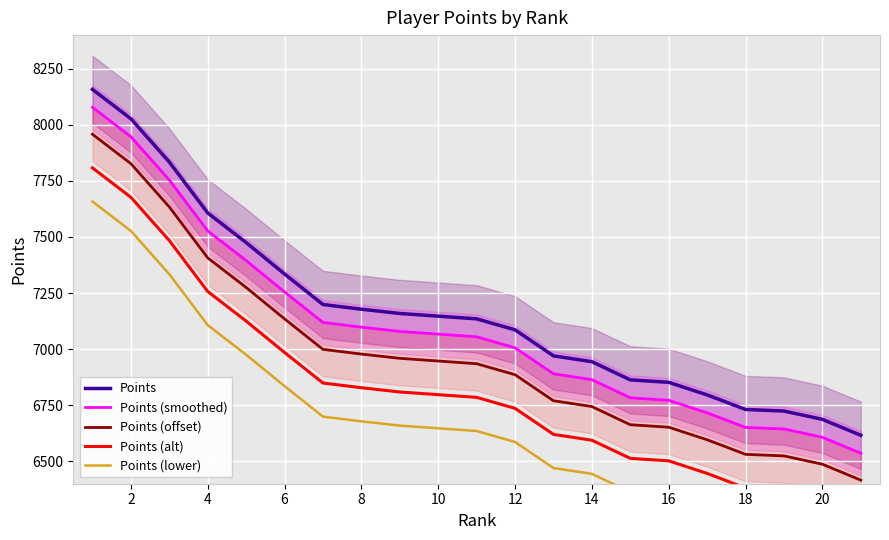

Is the value of Points (offset) at 16 greater than the value of Points at 2?

No